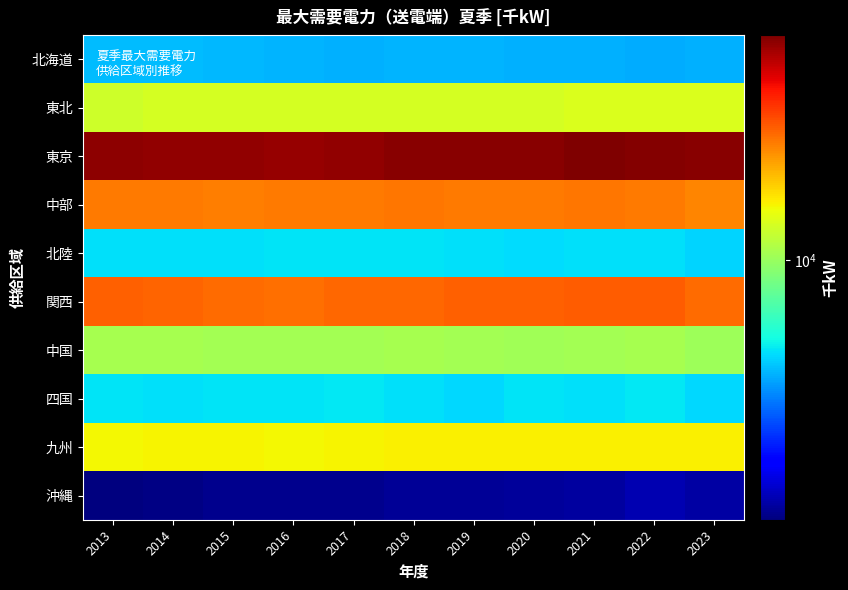

Reading right to left, list all the values displayed in this chart.

北海道: 2023=4166	2022=4100	2021=4160	2020=4155	2019=4231	2018=4202	2017=4149	2016=4246	2015=4318	2014=4347	2013=4320
東北: 2023=13327	2022=13395	2021=13327	2020=13012	2019=13033	2018=12966	2017=12932	2016=12975	2015=12947	2014=13033	2013=12655
東京: 2023=53357	2022=53727	2021=55205	2020=53279	2019=52890	2018=53499	2017=51990	2016=51343	2015=51919	2014=51570	2013=52224
中部: 2023=23380	2022=24364	2021=24809	2020=24346	2019=24537	2018=24733	2017=24340	2016=24530	2015=24100	2014=24348	2013=24434
北陸: 2023=4729	2022=4928	2021=4963	2020=4914	2019=4969	2018=5039	2017=5032	2016=5009	2015=4930	2014=4918	2013=4930
関西: 2023=26107	2022=27642	2021=27339	2020=27118	2019=26905	2018=26383	2017=26327	2016=25658	2015=26068	2014=26546	2013=27081
中国: 2023=10244	2022=10638	2021=10543	2020=10354	2019=10416	2018=10544	2017=10453	2016=10439	2015=10443	2014=10562	2013=10607
四国: 2023=4805	2022=5108	2021=4918	2020=5029	2019=4838	2018=4966	2017=5082	2016=5015	2015=5012	2014=4985	2013=5022
九州: 2023=15548	2022=15497	2021=15503	2020=15430	2019=15378	2018=15523	2017=15310	2016=15084	2015=15145	2014=15182	2013=15066
沖縄: 2023=1569	2022=1638	2021=1541	2020=1521	2019=1500	2018=1500	2017=1462	2016=1461	2015=1453	2014=1409	2013=1385